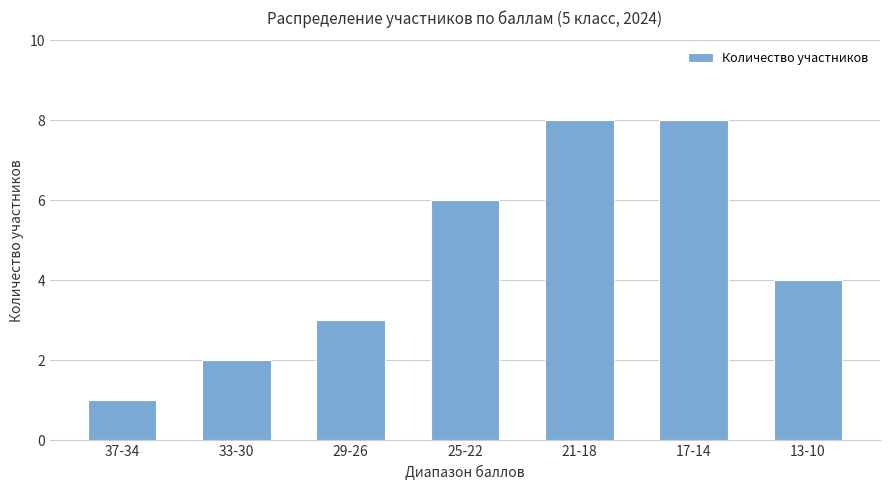

Reading left to right, transcribe all the data shown in this chart.

37-34=1	33-30=2	29-26=3	25-22=6	21-18=8	17-14=8	13-10=4